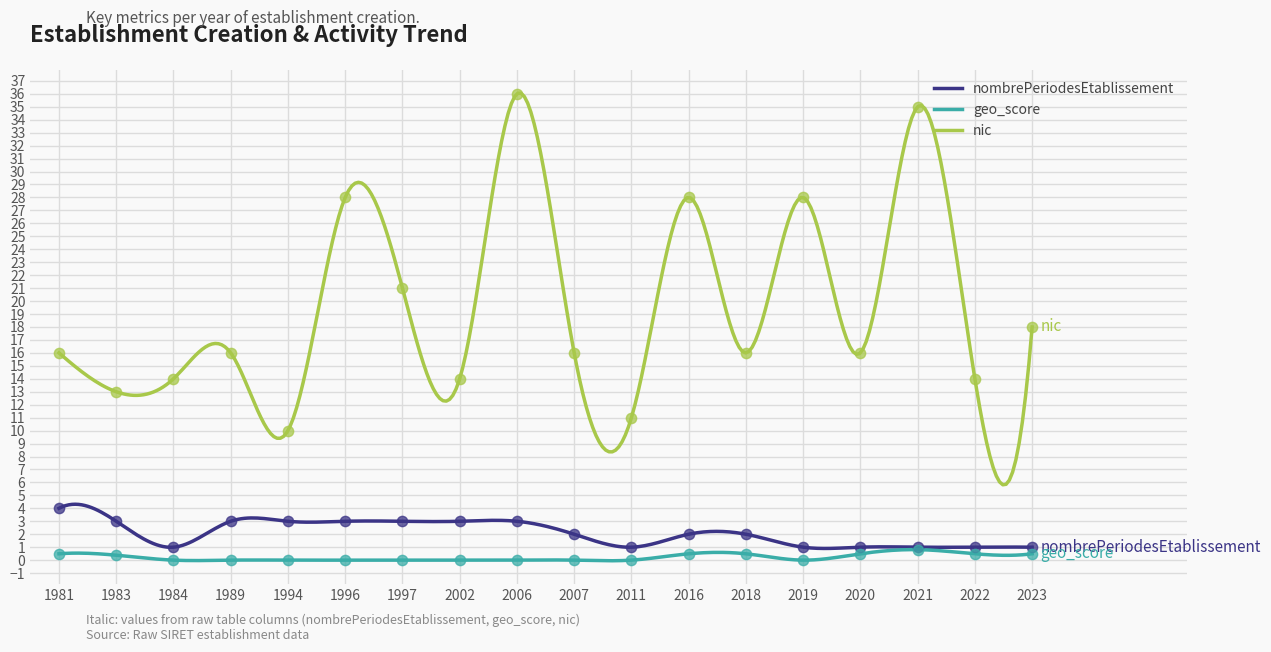

Which series contains the highest Y value?

nic